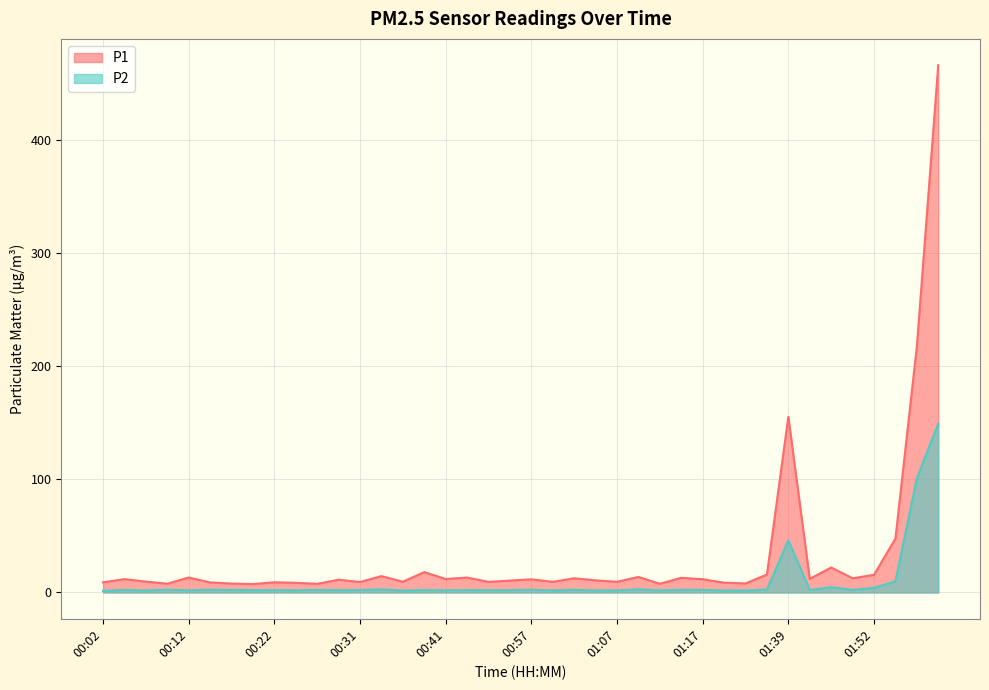

At which category is the sum across all series the highest?

02:00